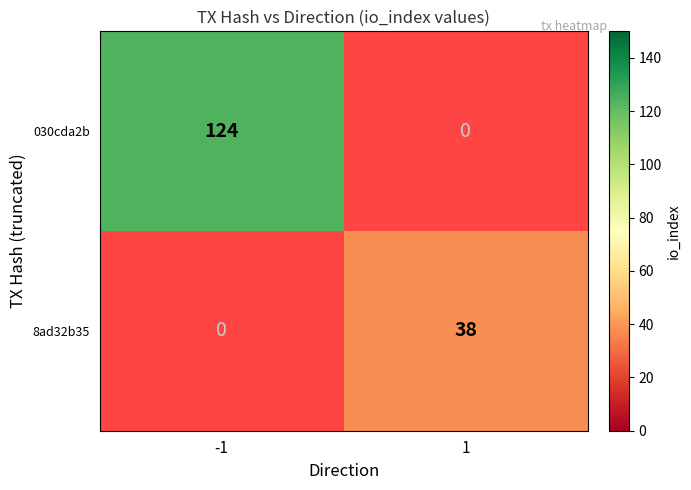

Rank the series at 1 from highest to lowest value.

8ad32b35, 030cda2b